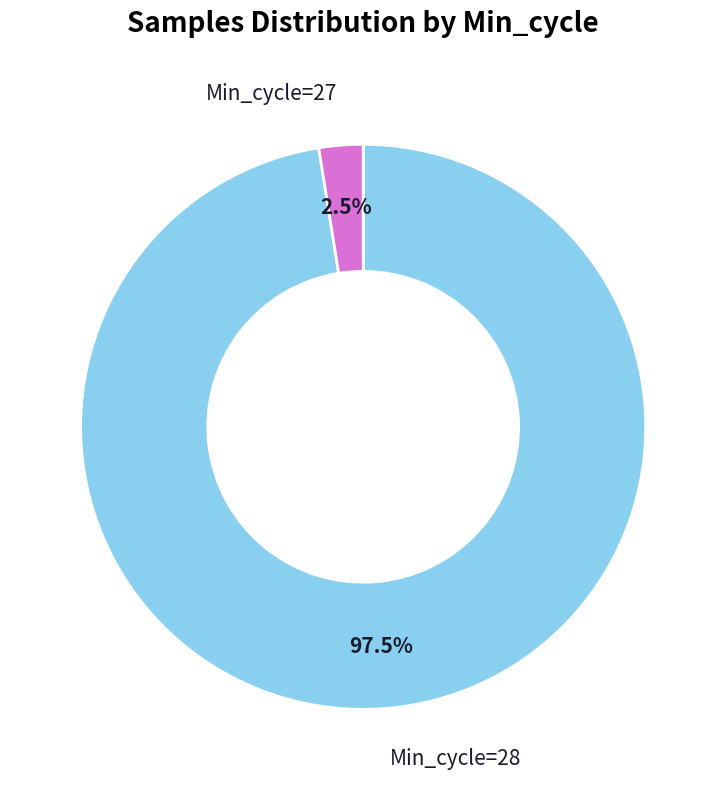

Is there any slice that represents more than half of the pie?

Yes